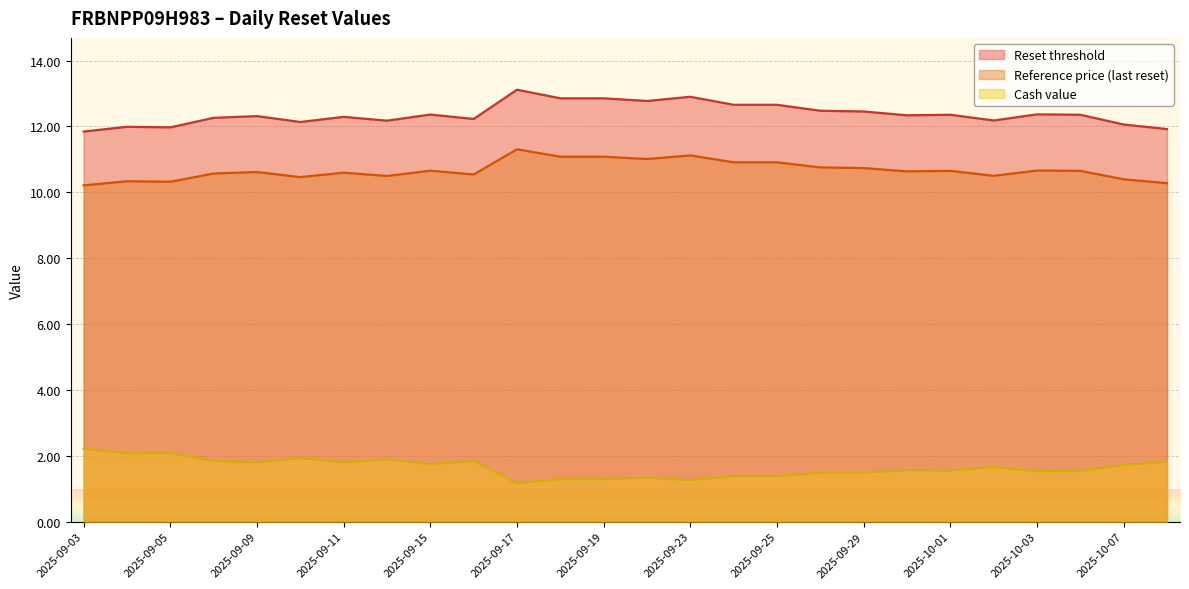

Reading right to left, transcribe all the data shown in this chart.

Reset threshold: 2025-10-08=11.9	2025-10-07=12.1	2025-10-06=12.4	2025-10-03=12.4	2025-10-02=12.2	2025-10-01=12.4	2025-09-30=12.3	2025-09-29=12.5	2025-09-26=12.5	2025-09-25=12.7	2025-09-24=12.7	2025-09-23=12.9	2025-09-22=12.8	2025-09-19=12.9	2025-09-18=12.9	2025-09-17=13.1	2025-09-16=12.2	2025-09-15=12.4	2025-09-12=12.2	2025-09-11=12.3	2025-09-10=12.1	2025-09-09=12.3	2025-09-08=12.3	2025-09-05=12.0	2025-09-04=12.0	2025-09-03=11.8
Reference price (last reset): 2025-10-08=10.3	2025-10-07=10.4	2025-10-06=10.7	2025-10-03=10.7	2025-10-02=10.5	2025-10-01=10.7	2025-09-30=10.6	2025-09-29=10.7	2025-09-26=10.8	2025-09-25=10.9	2025-09-24=10.9	2025-09-23=11.1	2025-09-22=11.0	2025-09-19=11.1	2025-09-18=11.1	2025-09-17=11.3	2025-09-16=10.5	2025-09-15=10.7	2025-09-12=10.5	2025-09-11=10.6	2025-09-10=10.5	2025-09-09=10.6	2025-09-08=10.6	2025-09-05=10.3	2025-09-04=10.3	2025-09-03=10.2
Cash value: 2025-10-08=1.8	2025-10-07=1.7	2025-10-06=1.5	2025-10-03=1.5	2025-10-02=1.7	2025-10-01=1.6	2025-09-30=1.6	2025-09-29=1.5	2025-09-26=1.5	2025-09-25=1.4	2025-09-24=1.4	2025-09-23=1.3	2025-09-22=1.3	2025-09-19=1.3	2025-09-18=1.3	2025-09-17=1.2	2025-09-16=1.8	2025-09-15=1.8	2025-09-12=1.9	2025-09-11=1.8	2025-09-10=1.9	2025-09-09=1.8	2025-09-08=1.8	2025-09-05=2.1	2025-09-04=2.1	2025-09-03=2.2